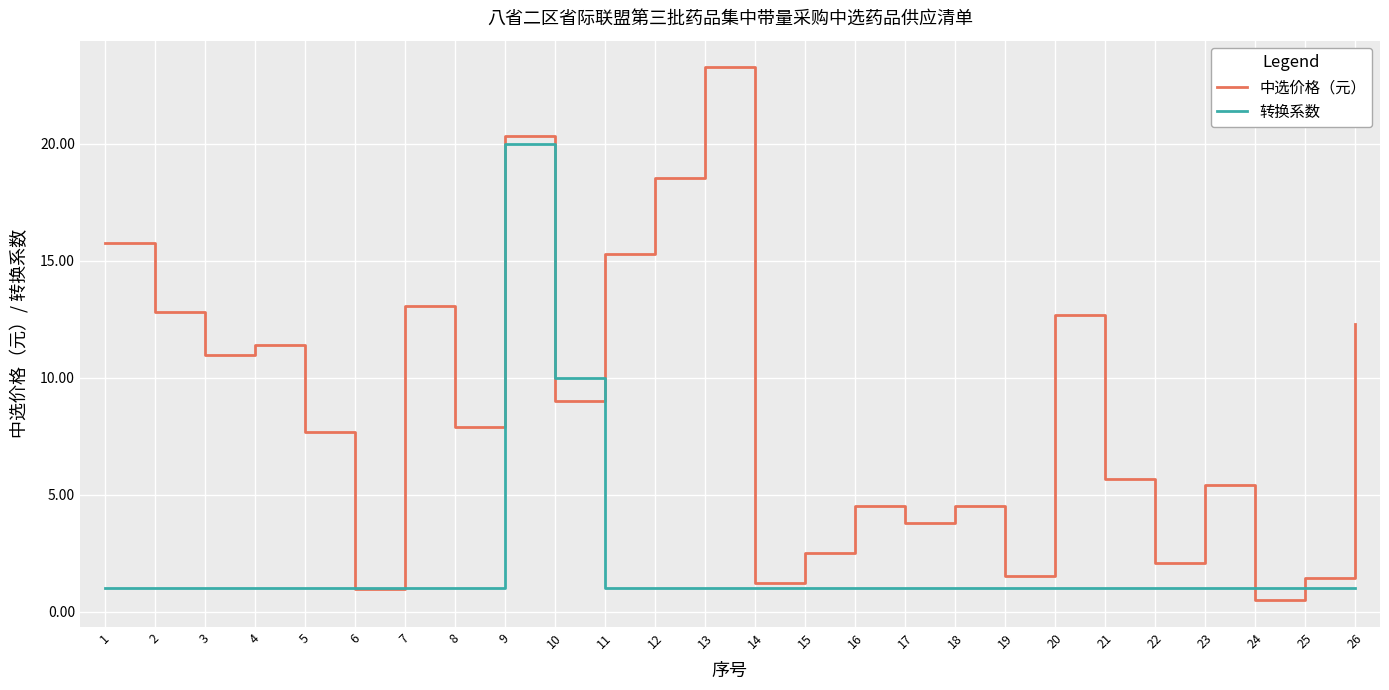

Rank the series by their average value, from lowest to highest.

转换系数, 中选价格（元）